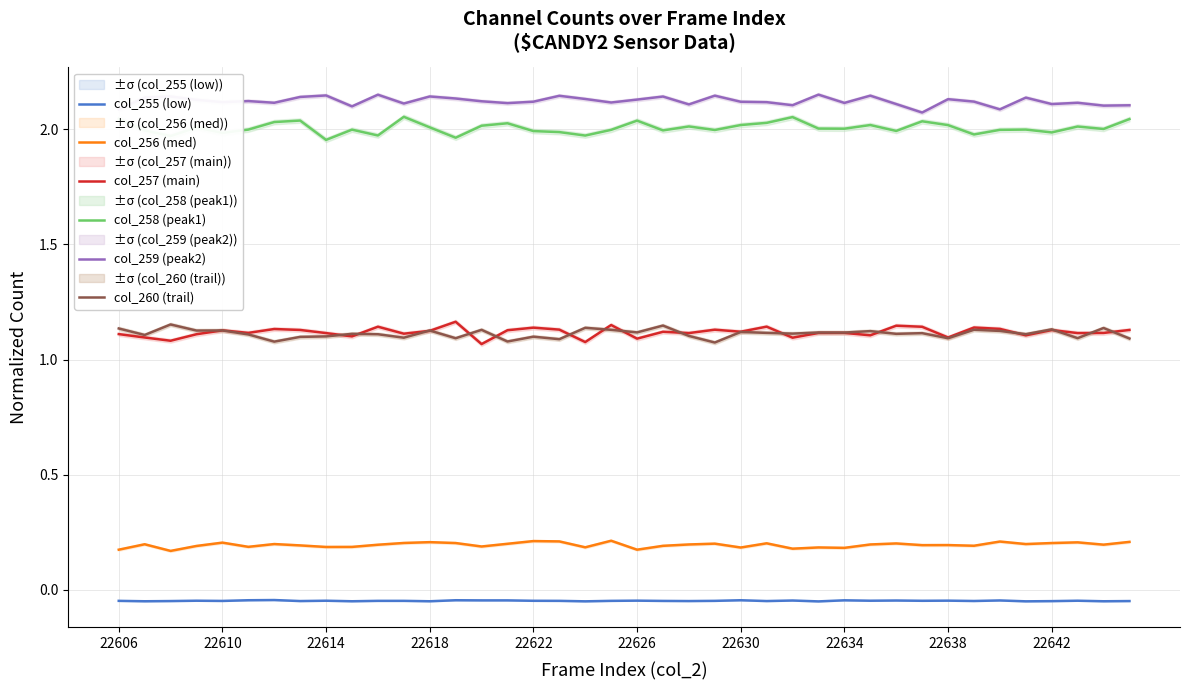

Is it true that col_256 (med) equals 0.2 at 22622?

True